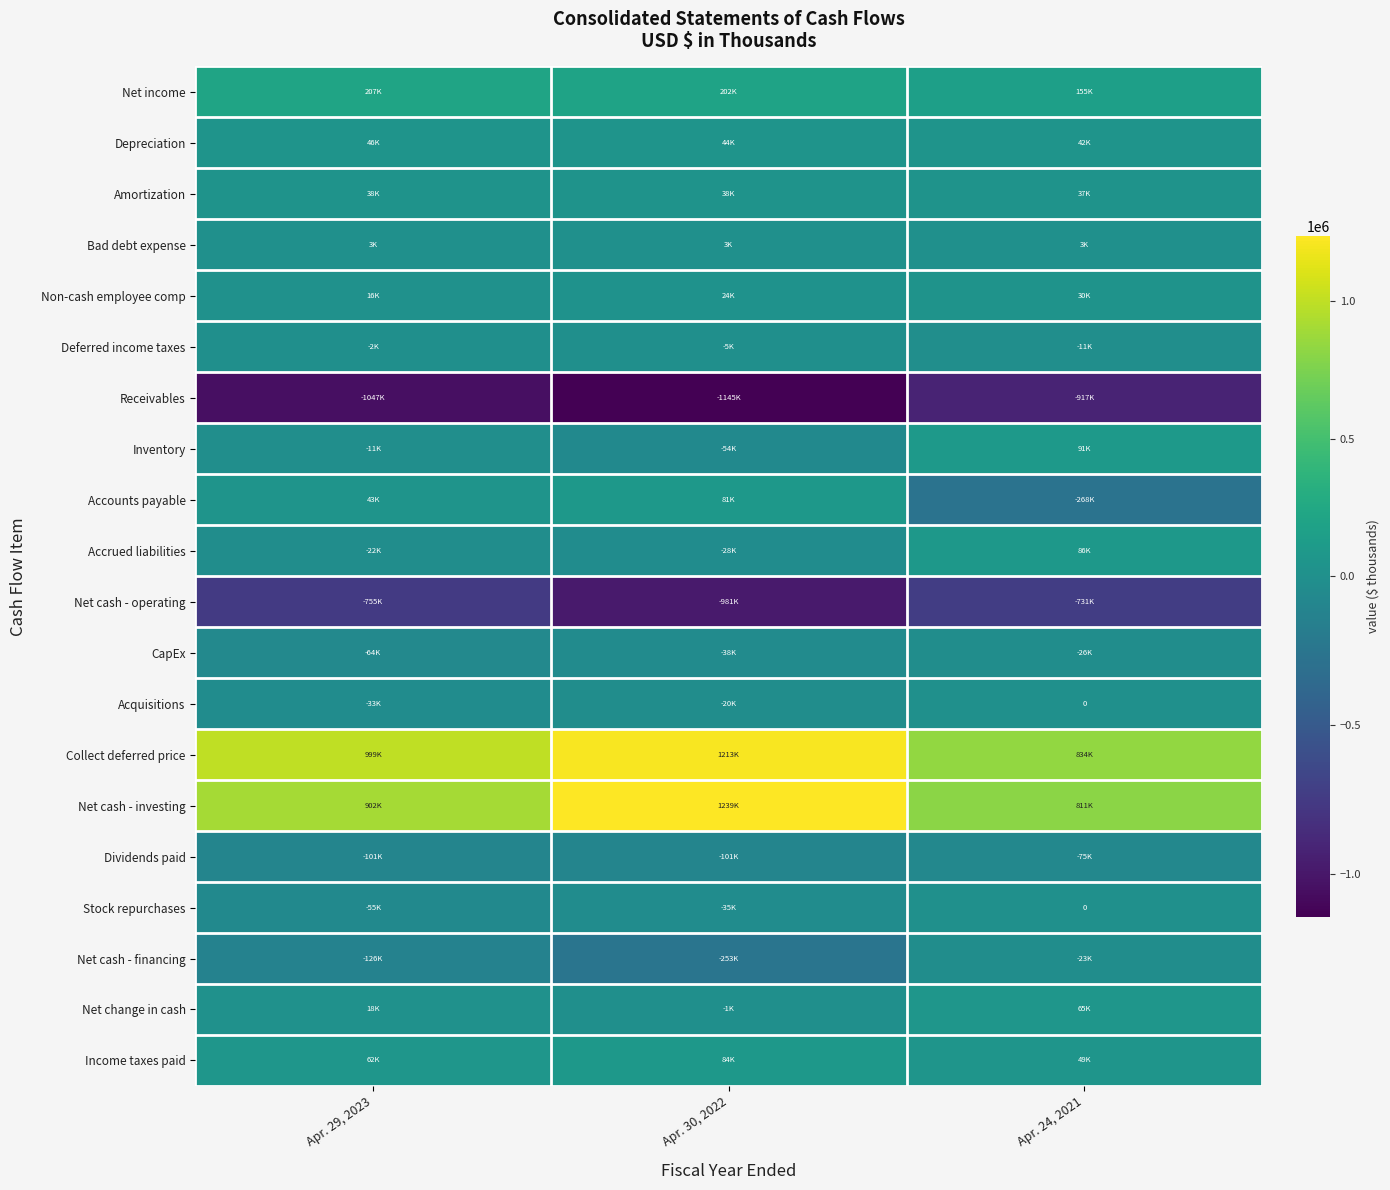

What is the average value of the Bad debt expense series?

2926